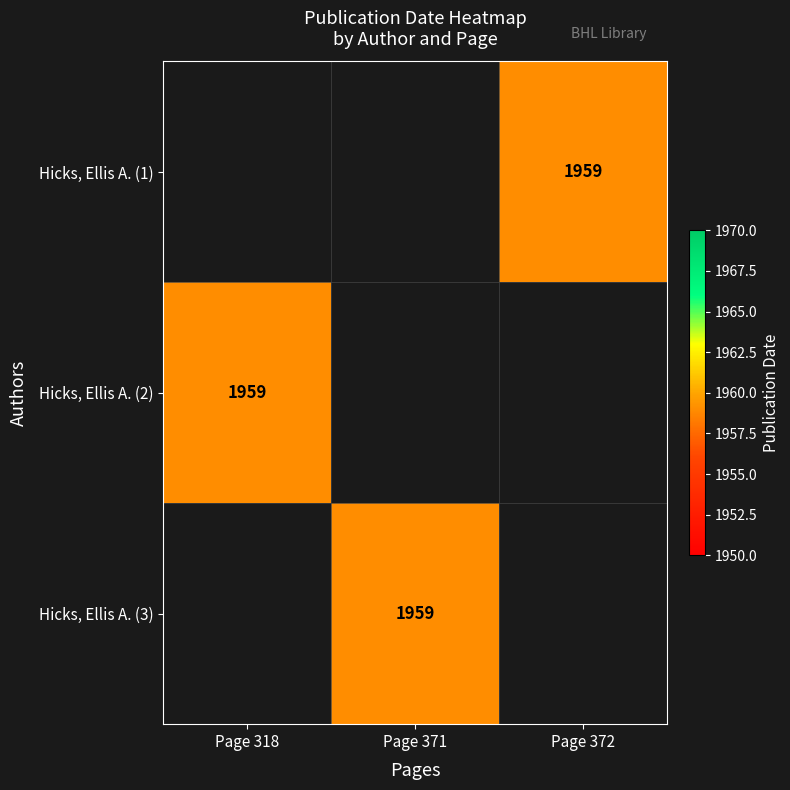

Rank the series by their maximum value, from lowest to highest.

Hicks, Ellis A. (1), Hicks, Ellis A. (2), Hicks, Ellis A. (3)